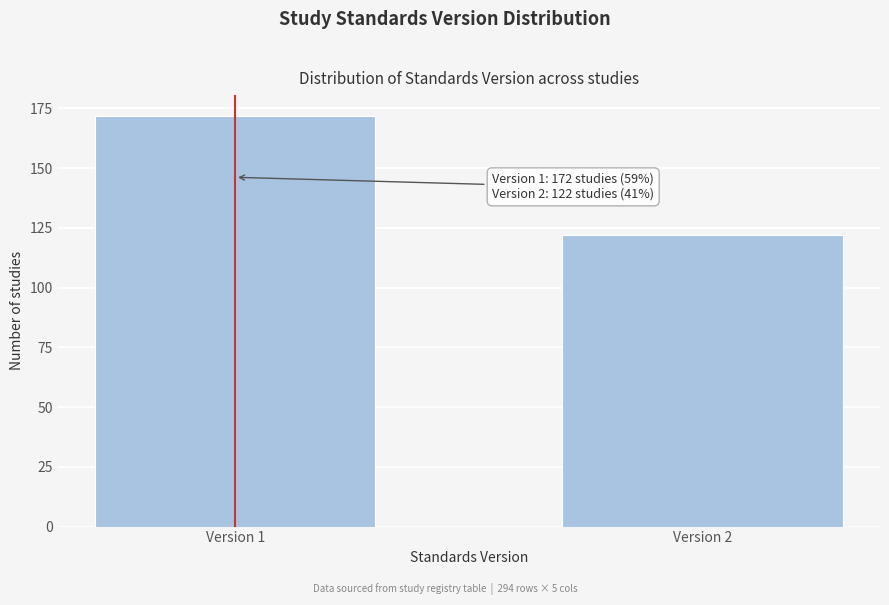

Reading right to left, extract all data points from this chart.

Version 2=122	Version 1=172